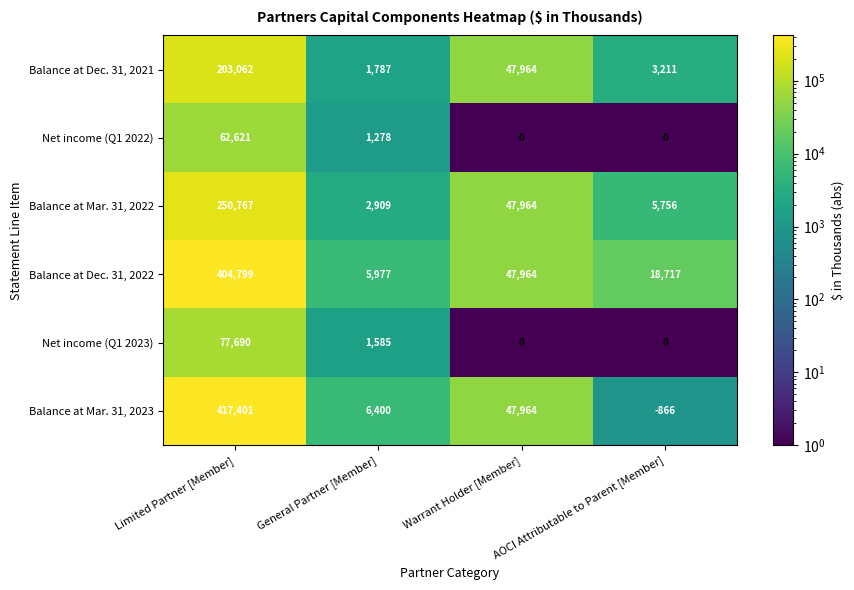

Where is Net income (Q1 2022) nearest to the value 31310?

General Partner [Member]